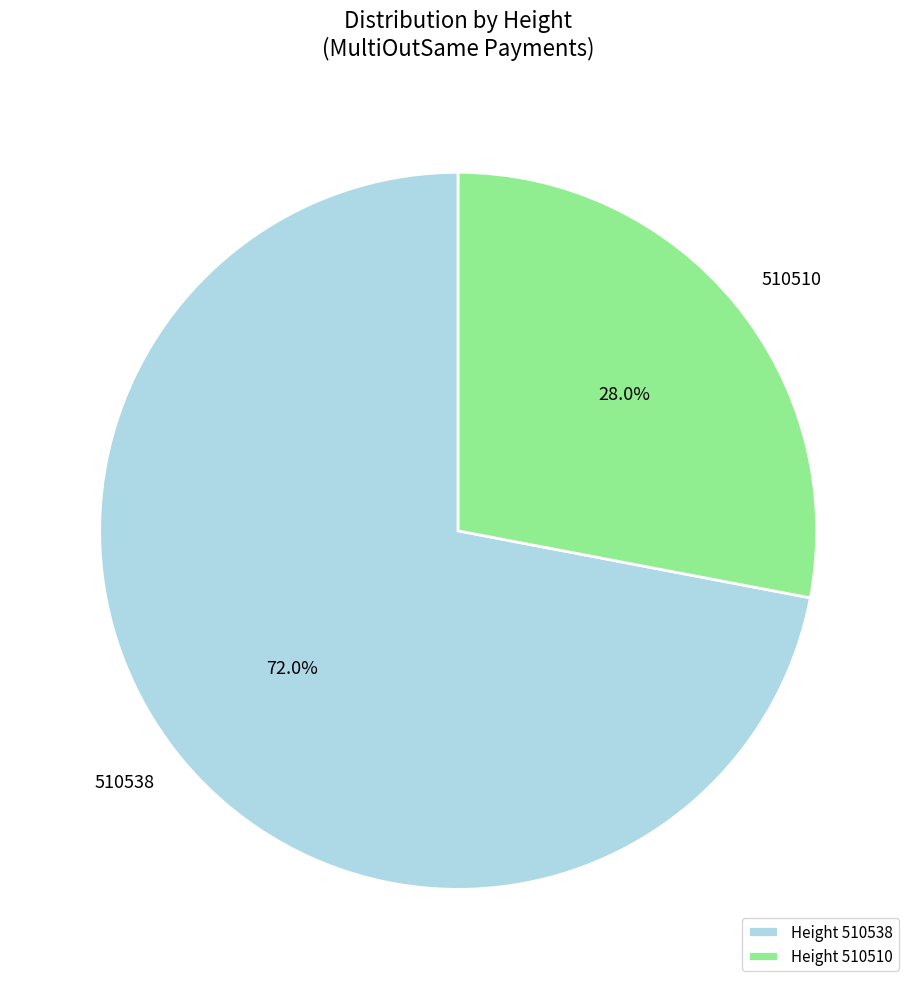

Rank the categories by value from highest to lowest.

Height 510538, Height 510510